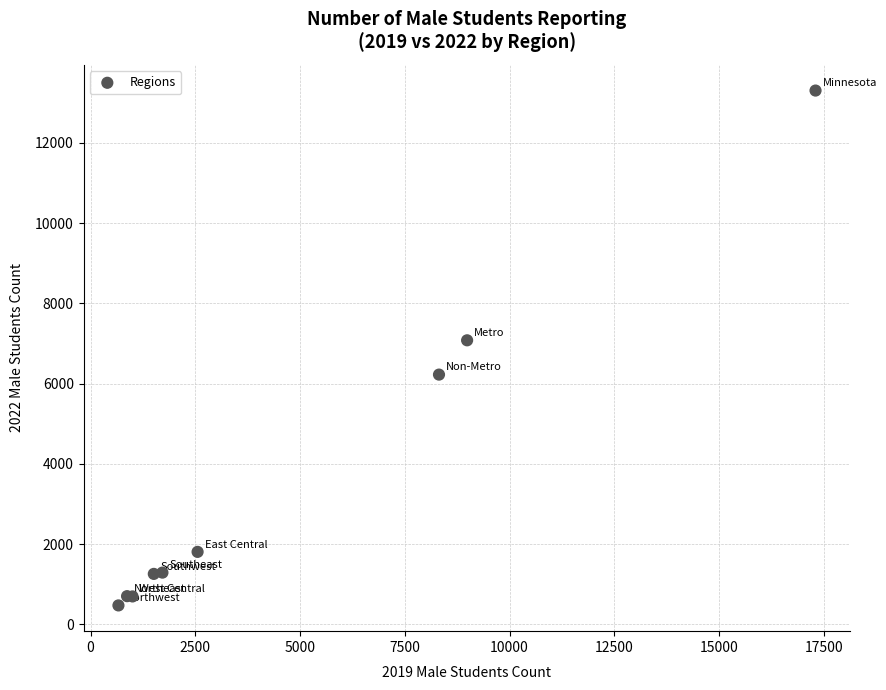

What Y value in the scatter plot is closest to 6889?

7081